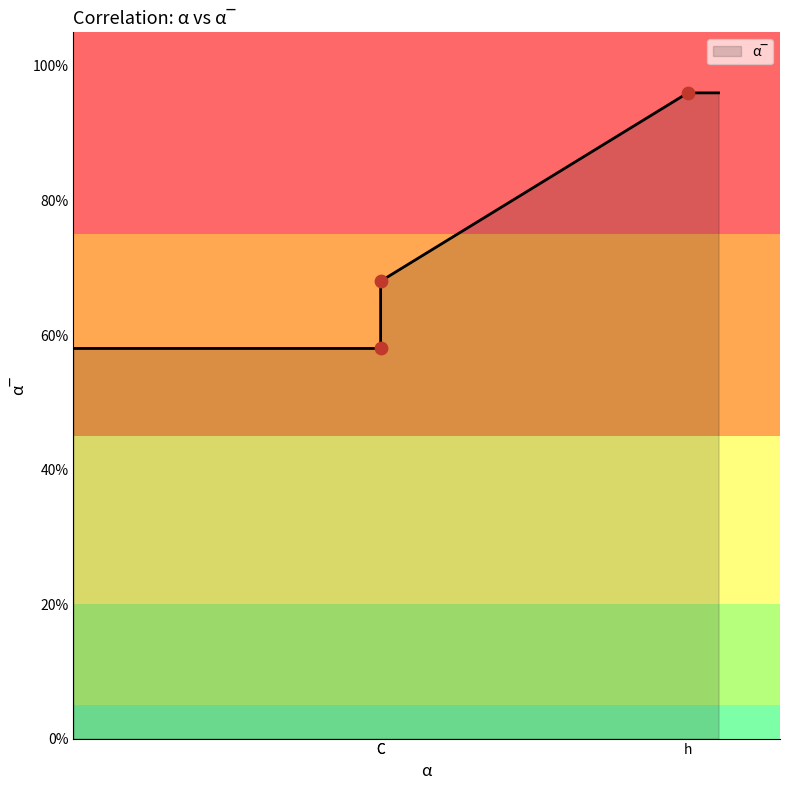

Which has a higher value, C or h?

h